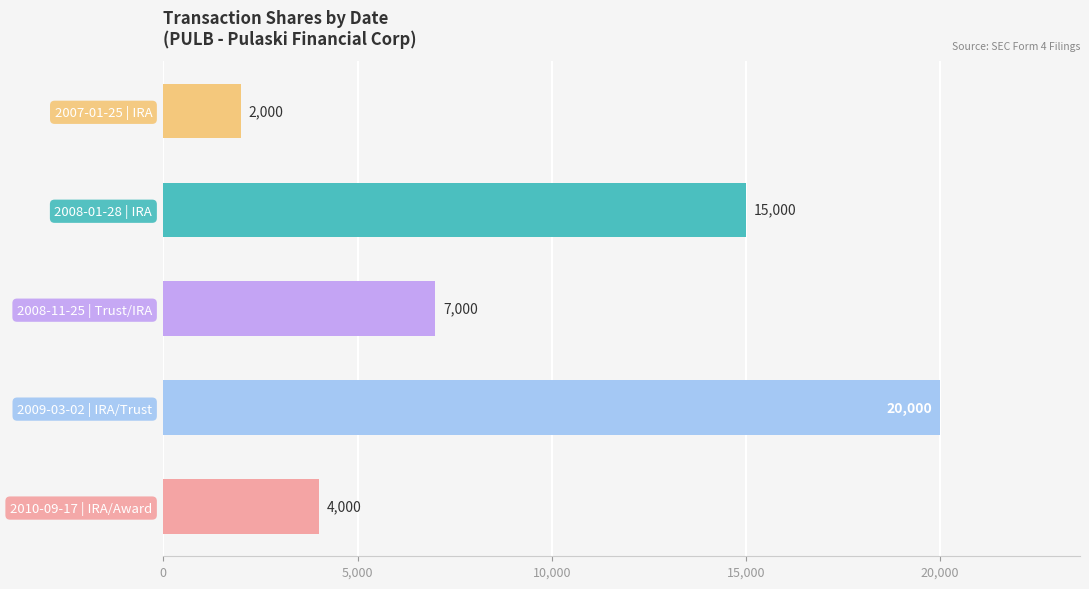

What is the average value?

9600